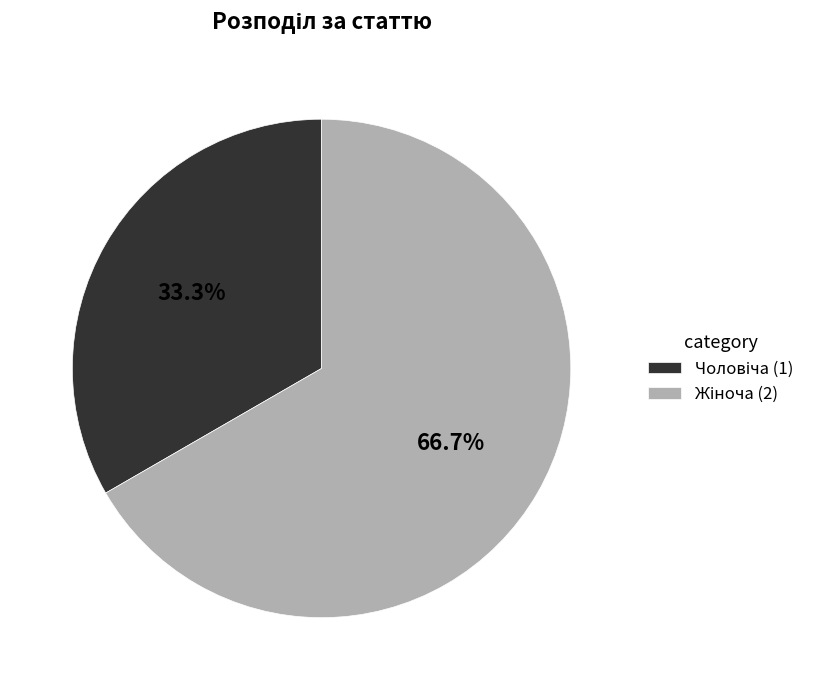

To the nearest percent, what is the difference between the largest and smallest slice percentages?

33%